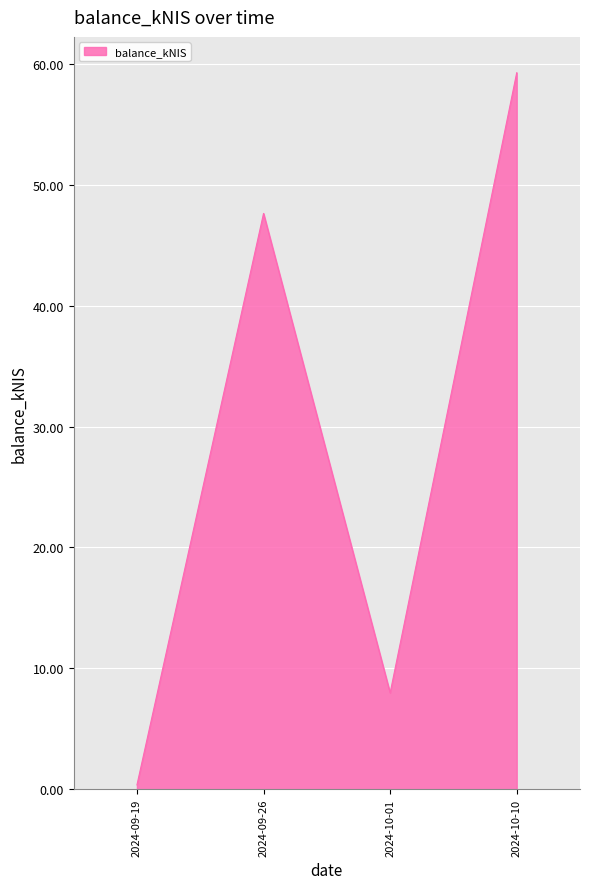

What is the change in value from 2024-09-26 to 2024-10-01?

-39.7